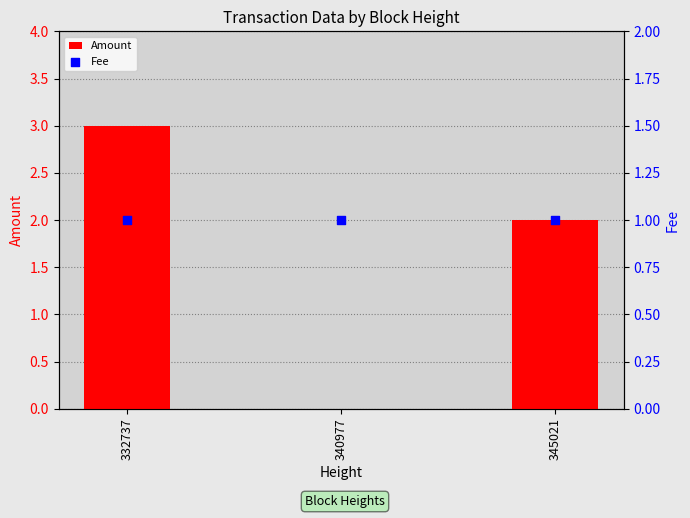

Which series has the largest total across all categories?

Amount